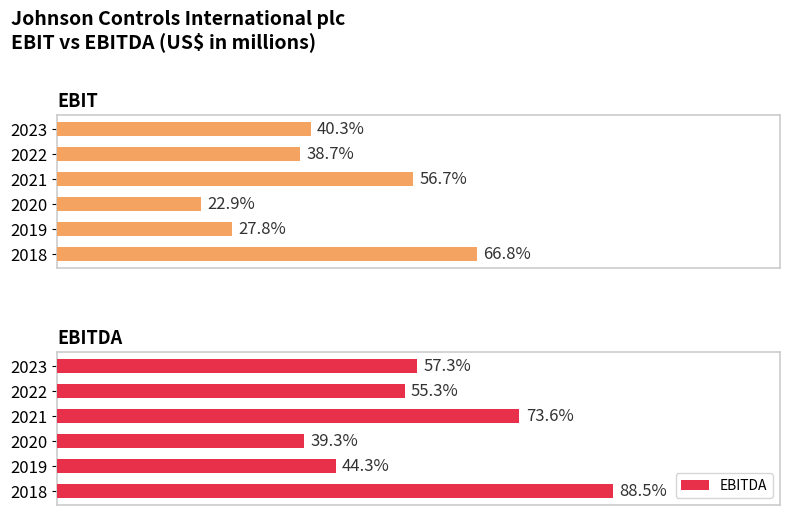

The value of EBITDA at 2023 is 1446. True or false?

False